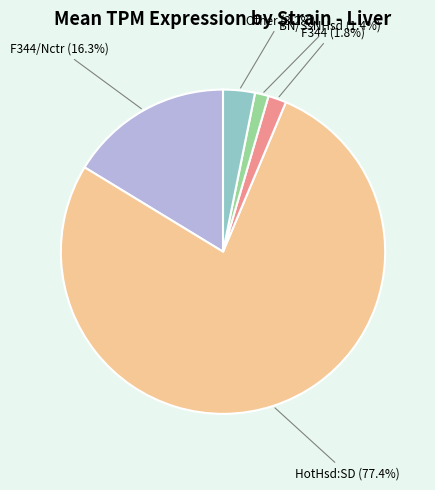

Which slice is the largest?

HotHsd:SD